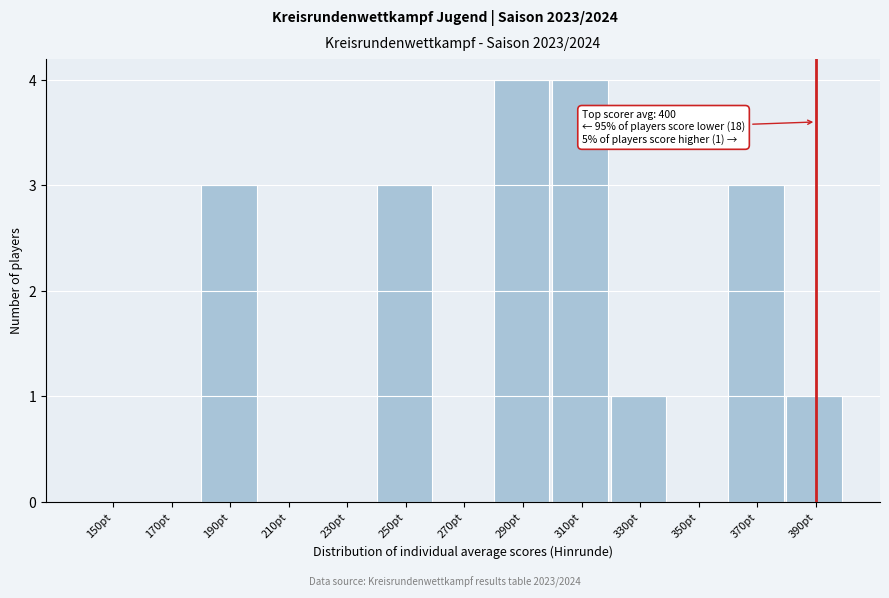

Reading left to right, extract all data points from this chart.

150pt=0	170pt=0	190pt=3	210pt=0	230pt=0	250pt=3	270pt=0	290pt=4	310pt=4	330pt=1	350pt=0	370pt=3	390pt=1